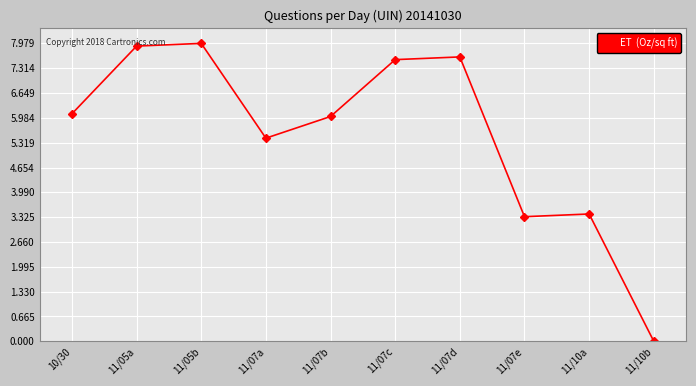

What is the difference between the second highest and second lowest values?

4.6